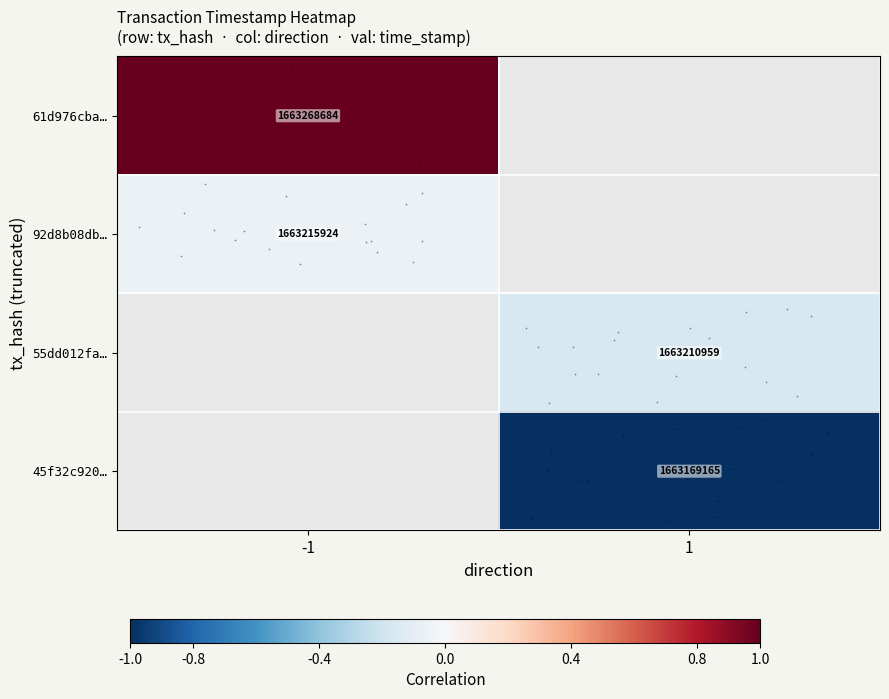

True or false: 55dd012fa… has a value of -0.3 at 1.

False